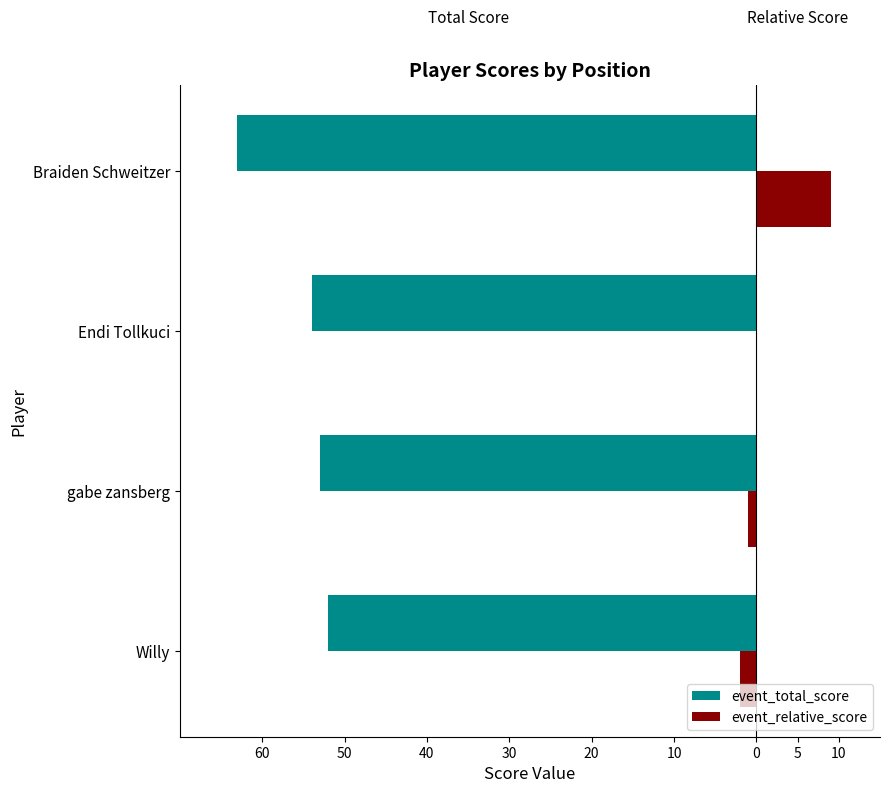

What is the maximum value for event_relative_score?

9